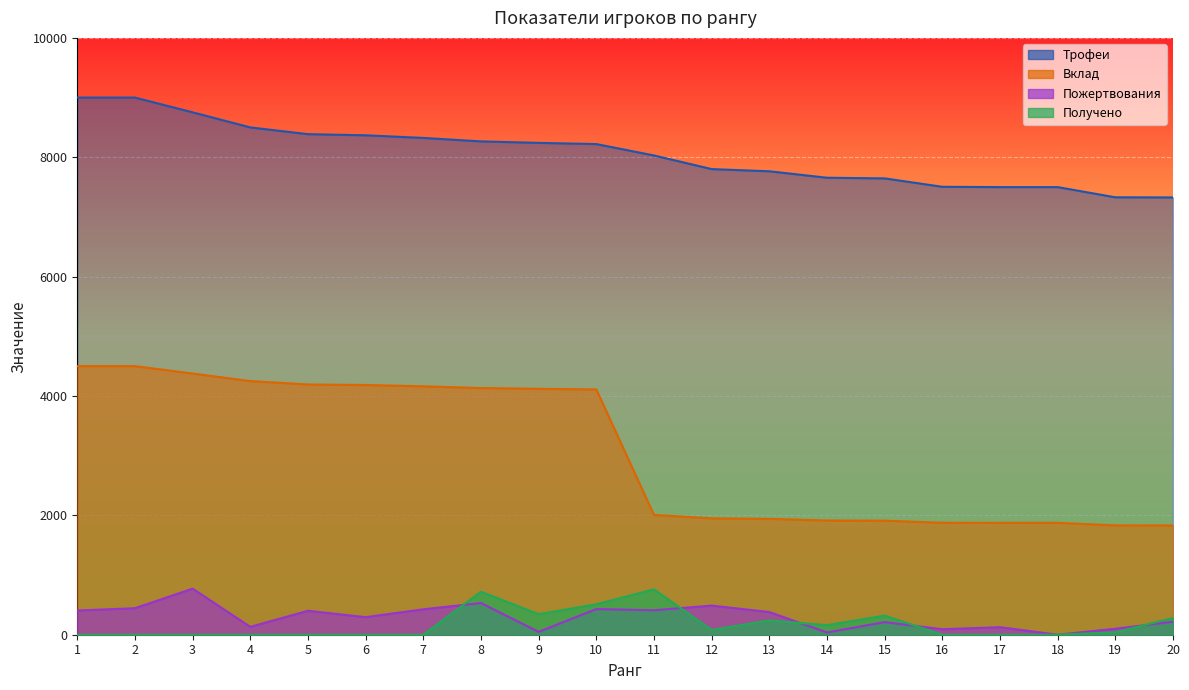

At which category is the sum across all series the highest?

2